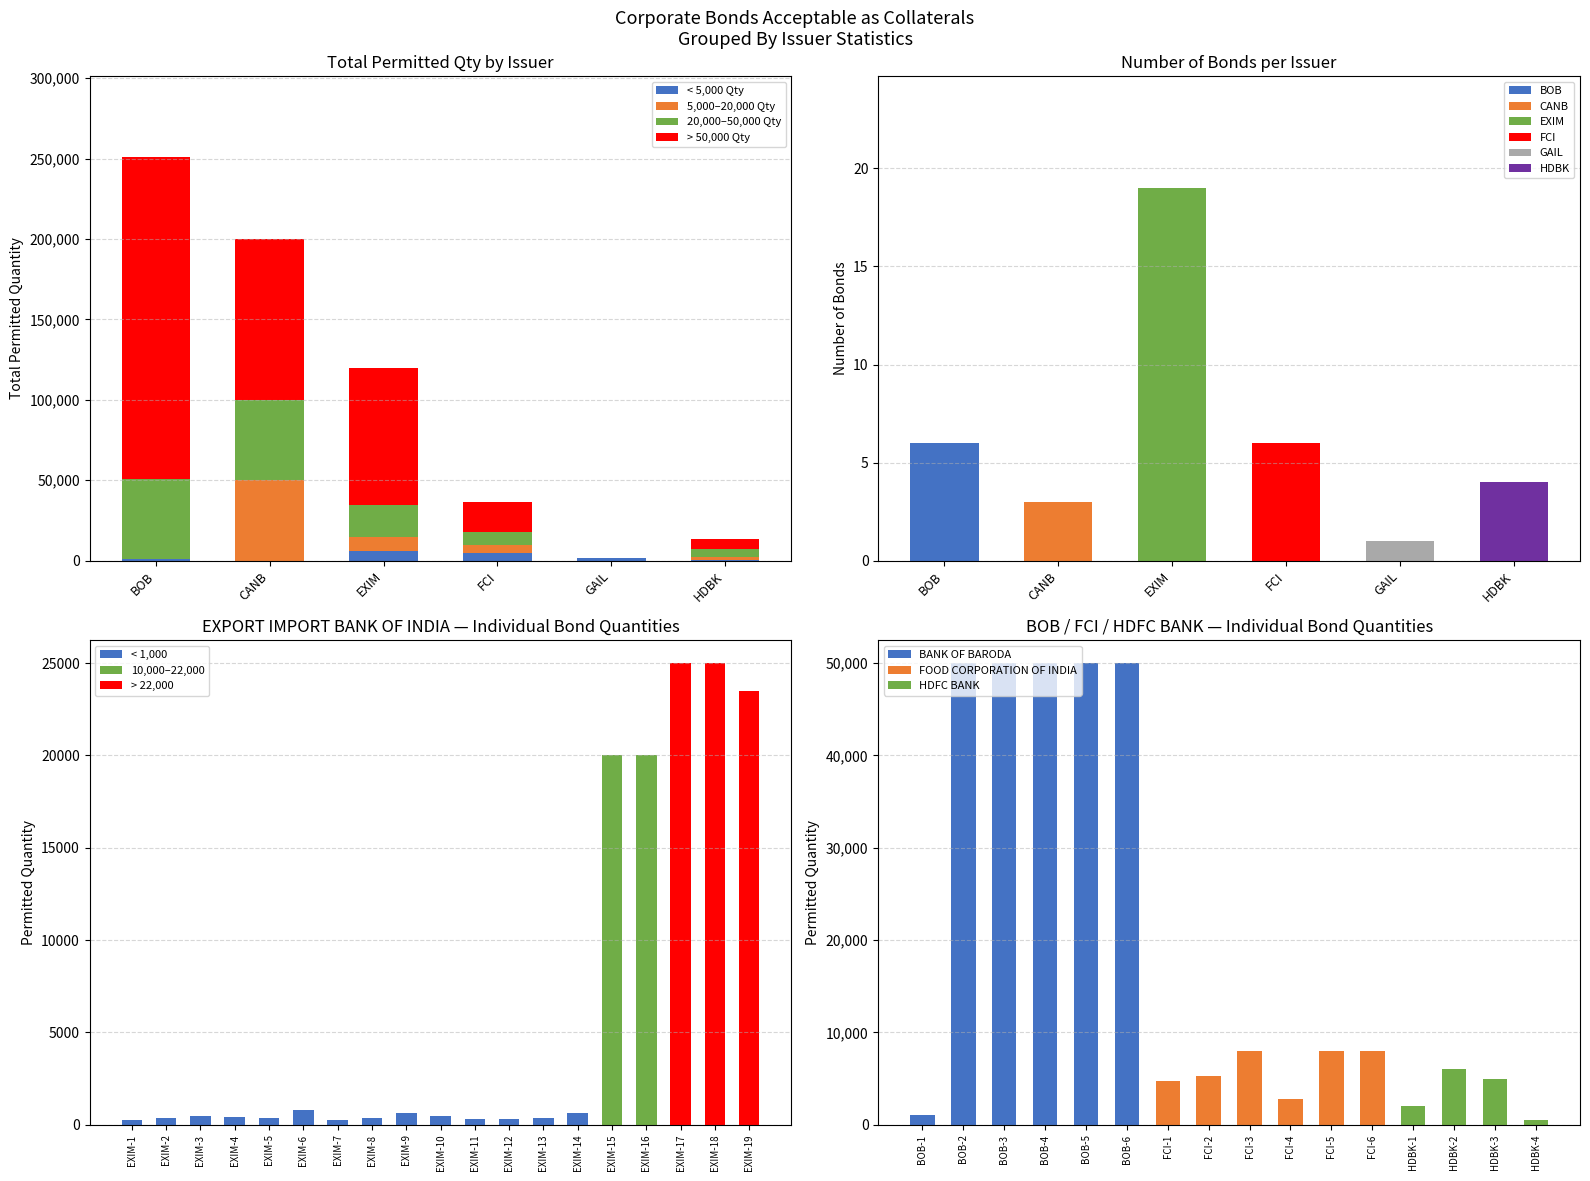

What are all the series names shown in the legend?

< 5,000 Qty, 5,000–20,000 Qty, 20,000–50,000 Qty, > 50,000 Qty